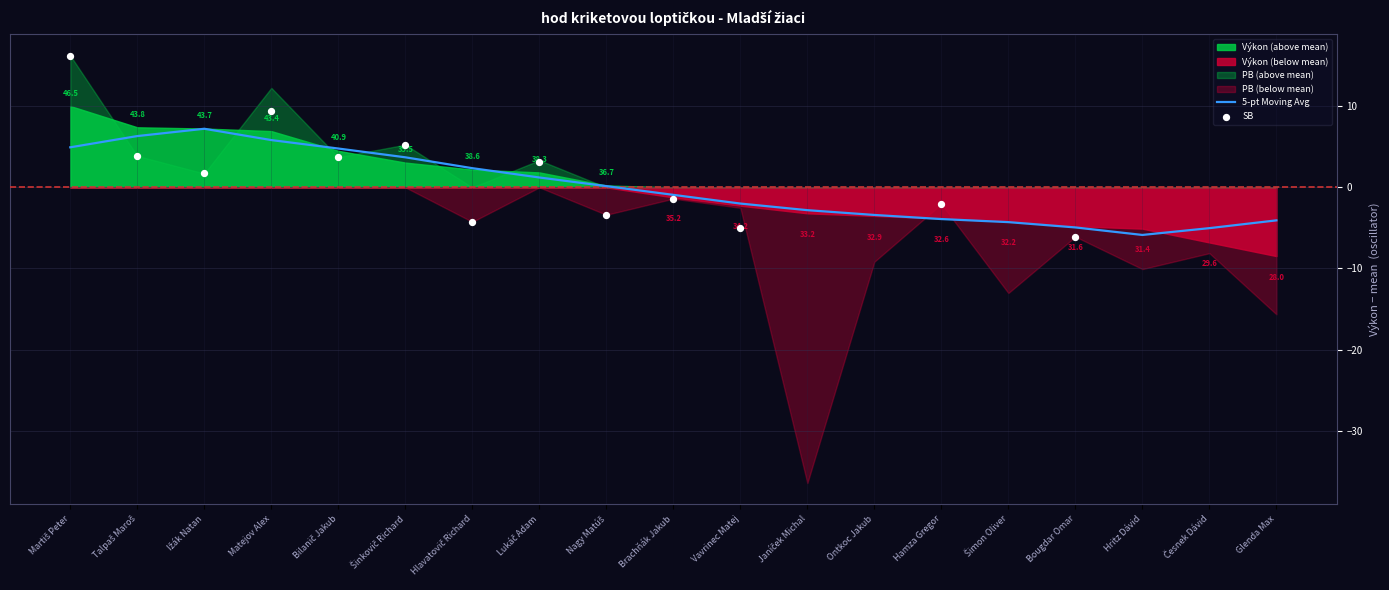

True or false: 5-pt Moving Avg has a value of -2.0 at Vavrinec Matej.

True